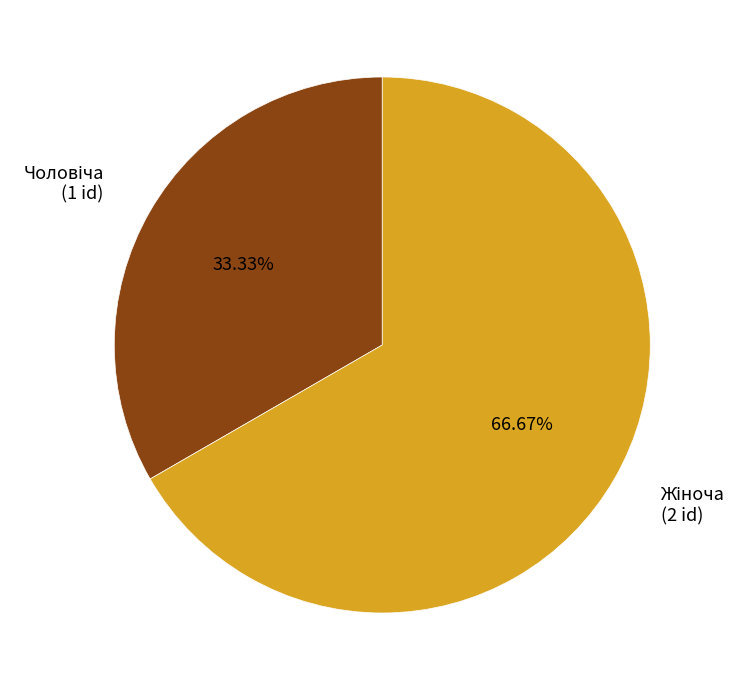

Is there a majority slice in this chart?

Yes